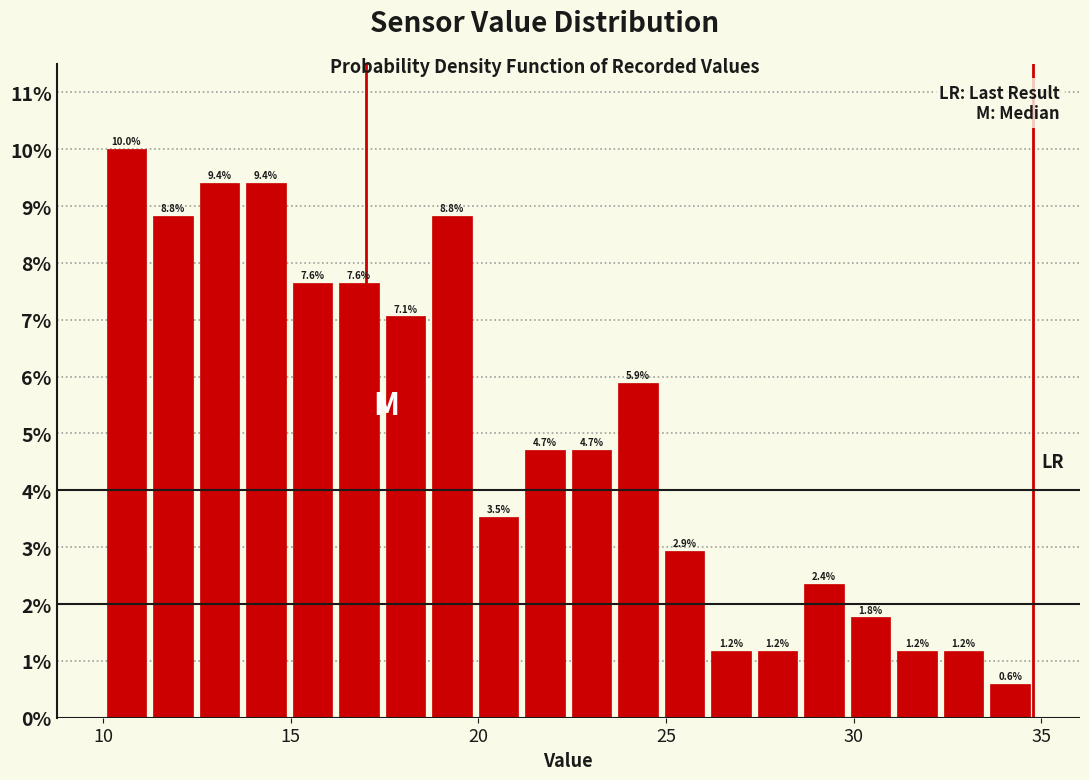

Read against the x-axis, roughly where is the centre of the tallest bar?

10.5